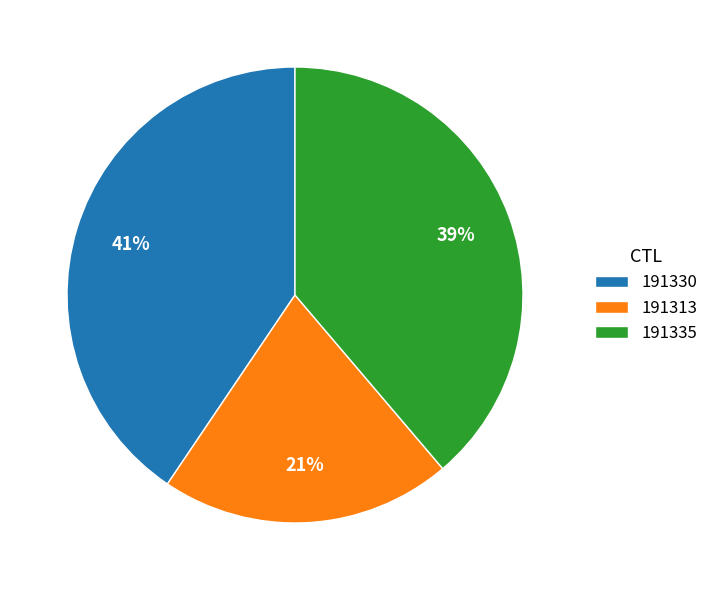

Is it true that 191330 is 41% of the pie?

True